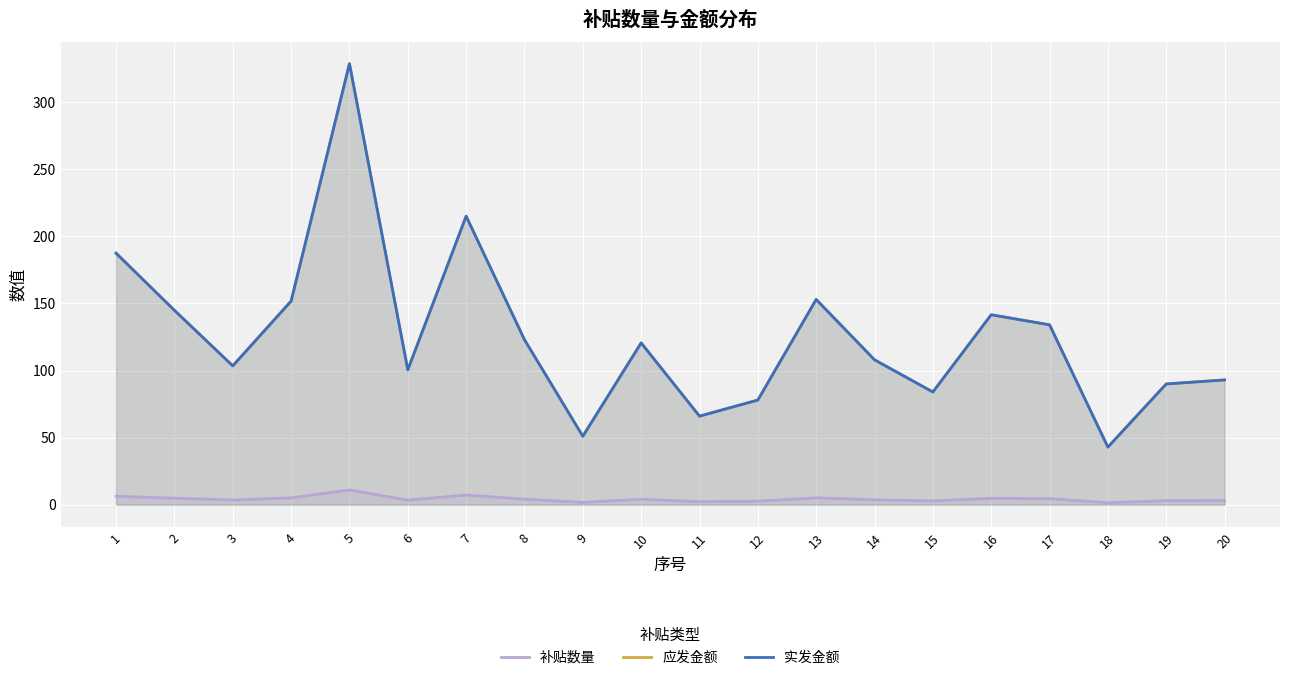

How many categories are shown in the chart?

20